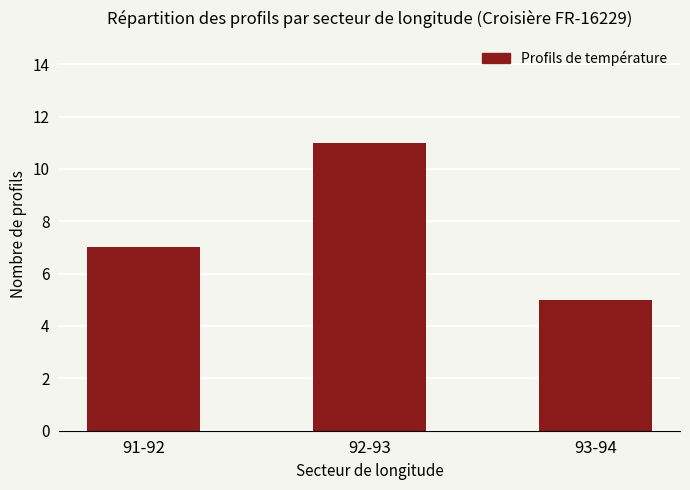

Rank the categories by value from highest to lowest.

92-93, 91-92, 93-94